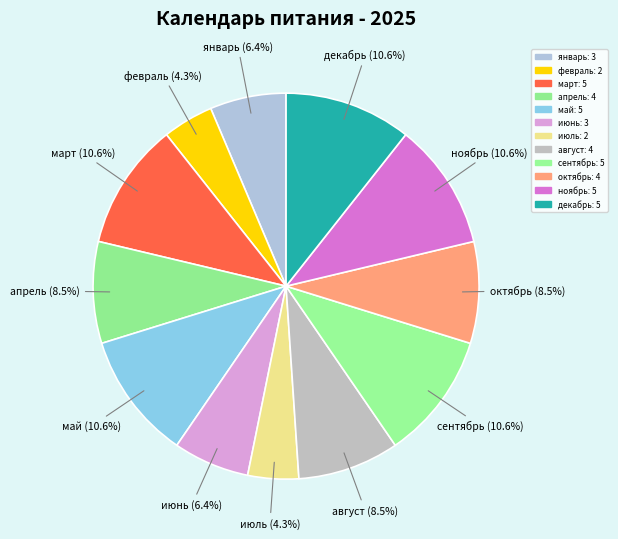

Is it true that апрель is 1% of the pie?

False